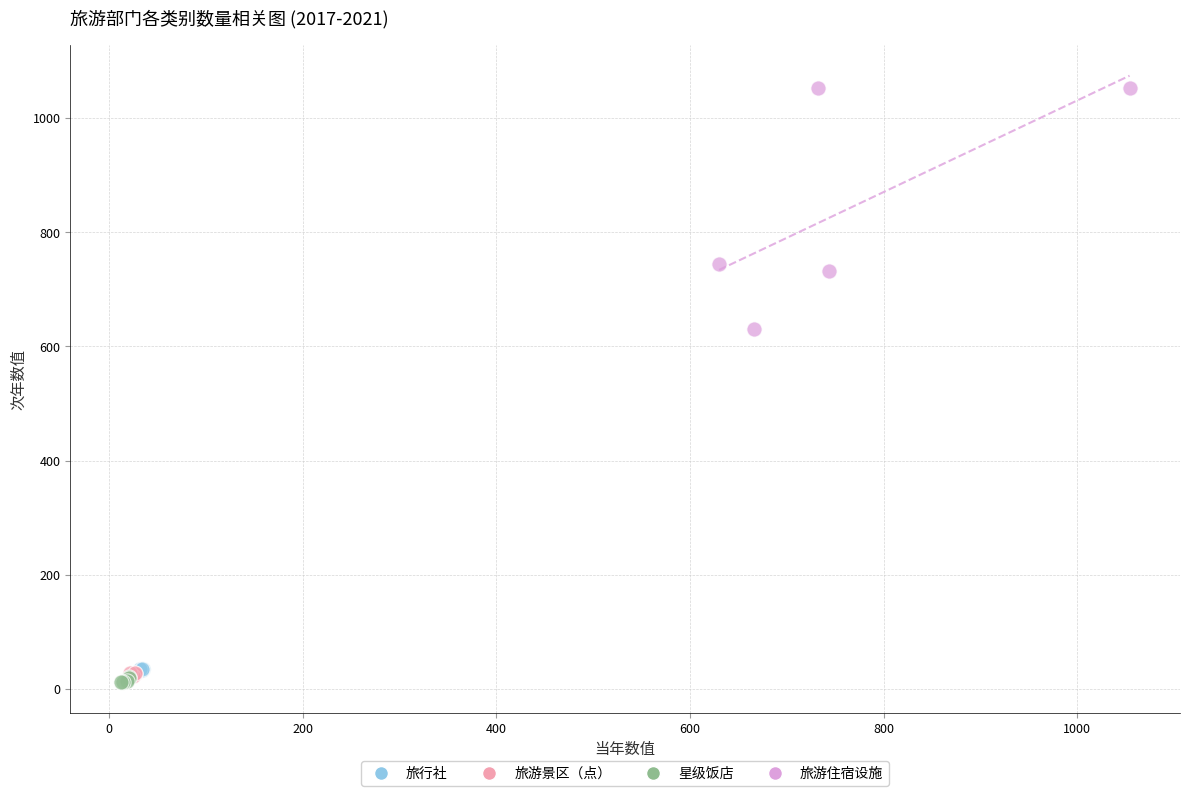

Which series has the largest Y range (max minus min)?

旅游住宿设施